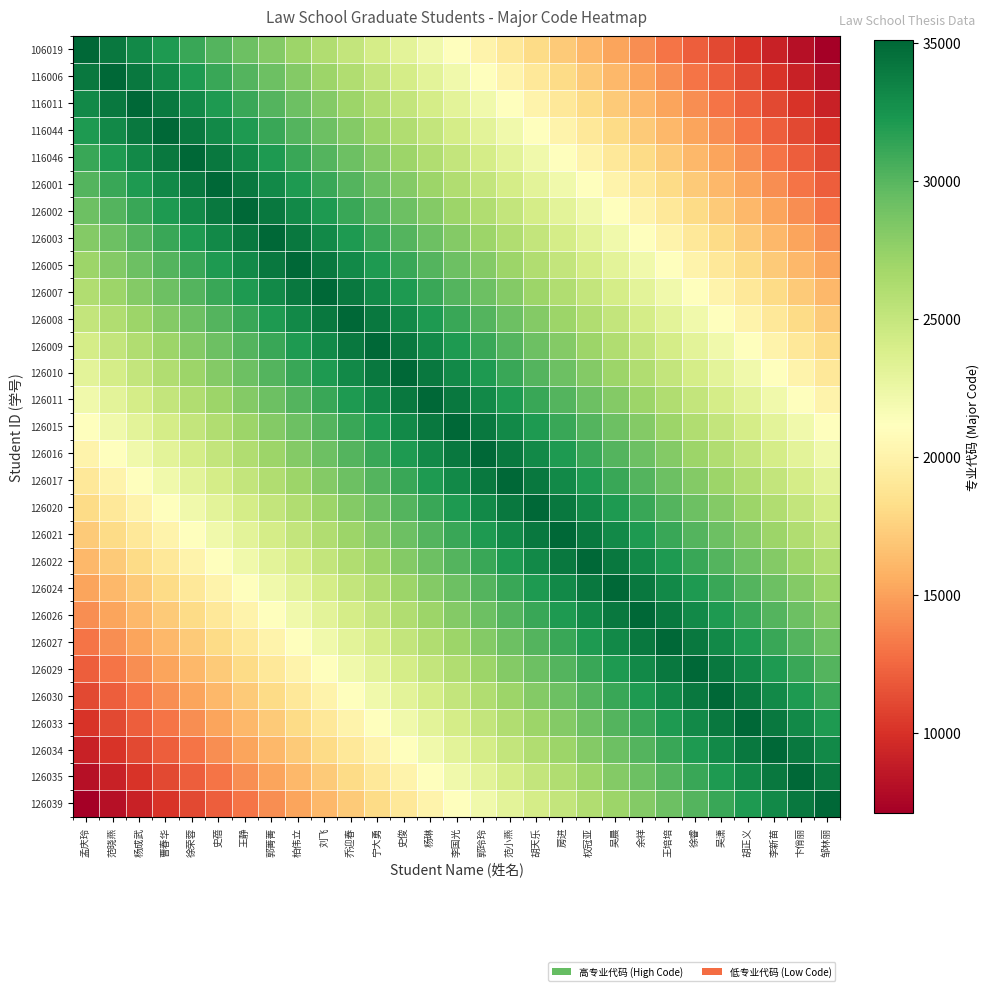

At which category does the chart reach its peak across all series?

孟庆玲